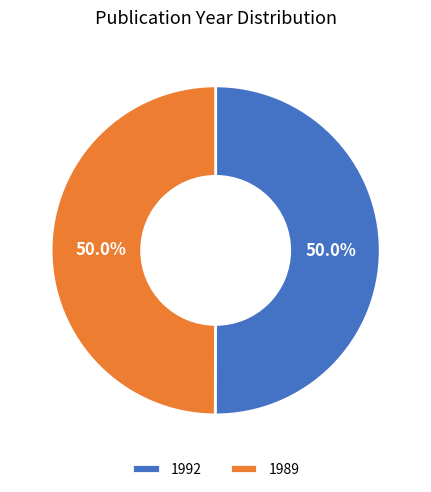

True or false: 1992 accounts for 50% of the total.

True